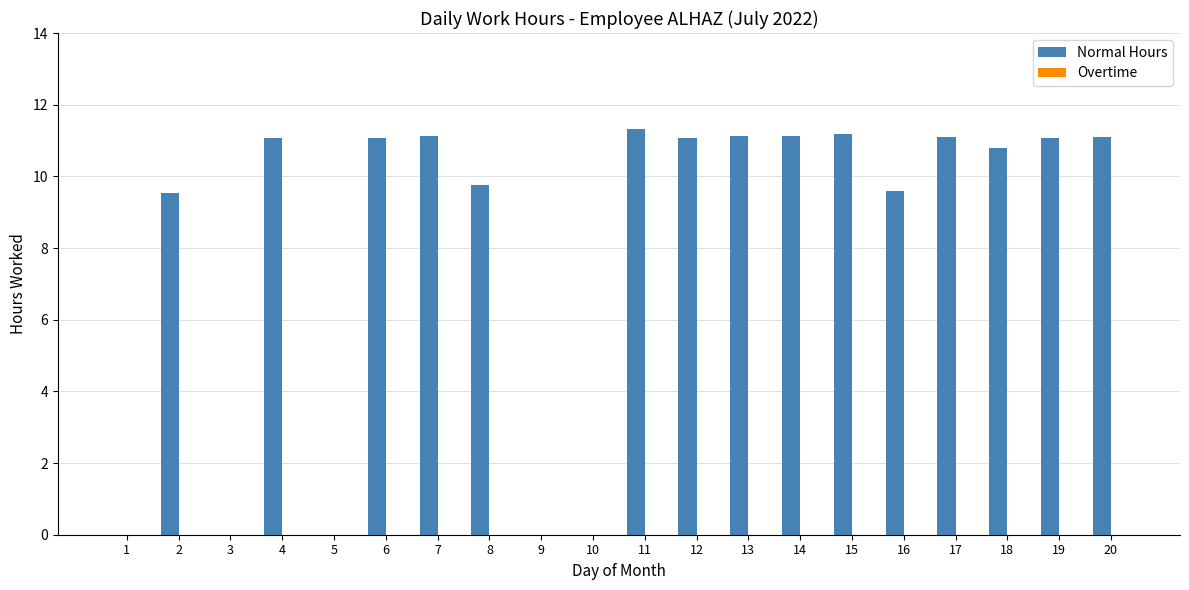

Between 3 and 16, which is larger?

16